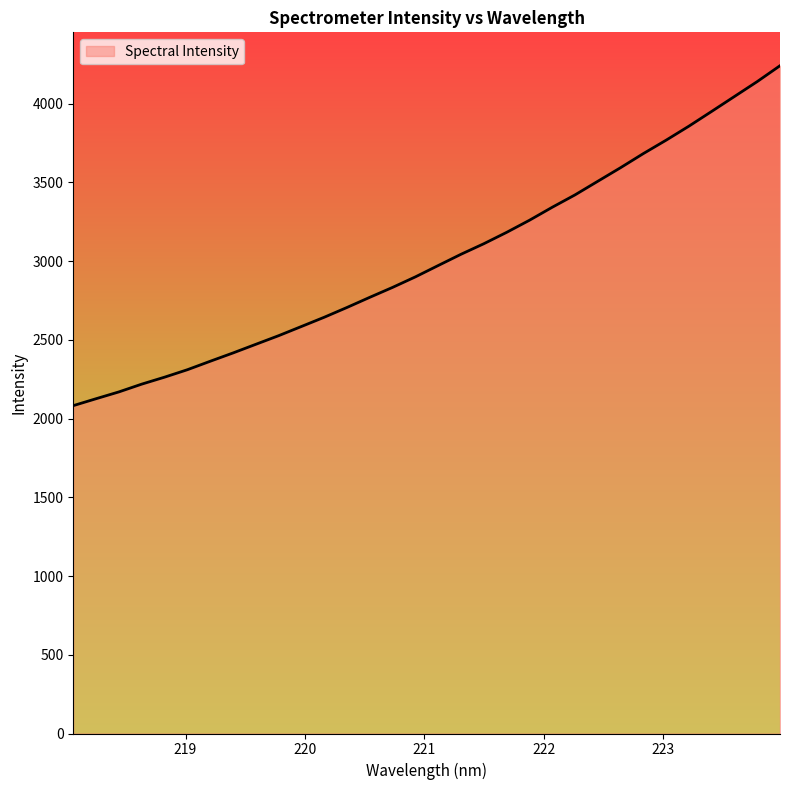

What is the difference between the maximum and minimum values?

2158.3